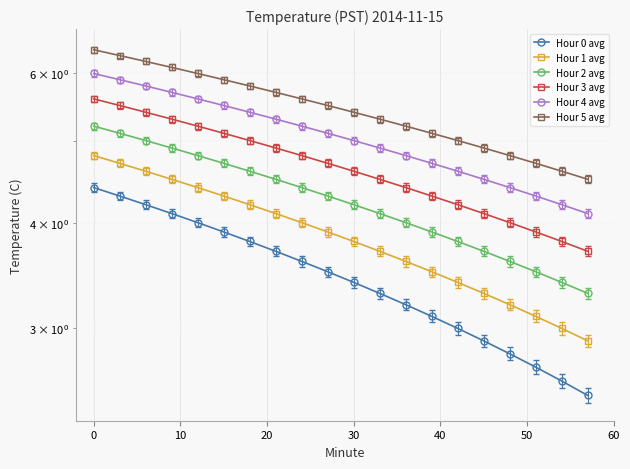

What is the difference between the maximum and minimum values in the Hour 2 avg series?

1.9